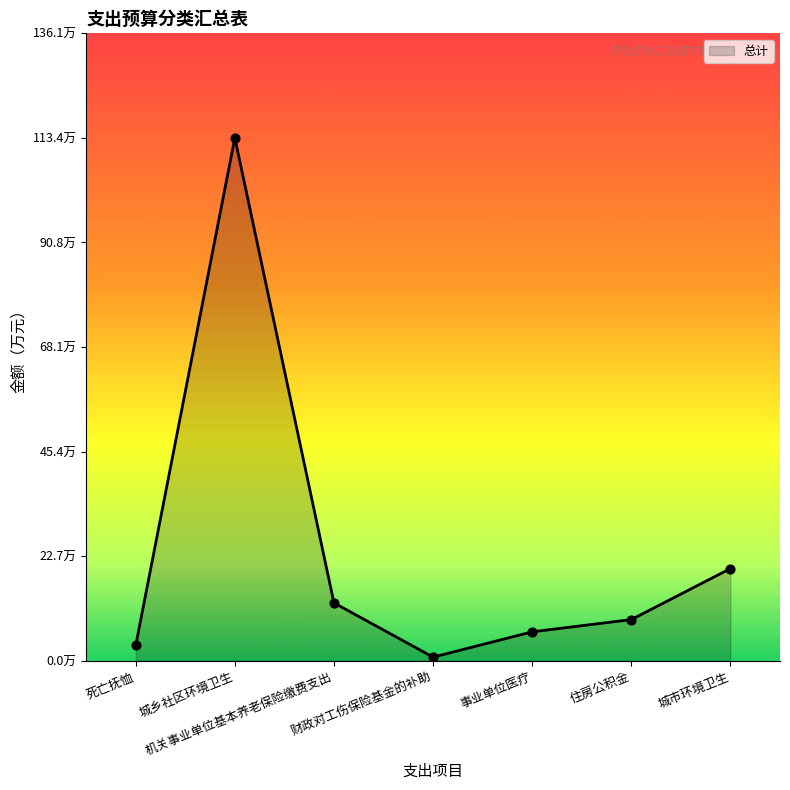

Which has a higher value, 财政对工伤保险基金的补助 or 城乡社区环境卫生?

城乡社区环境卫生